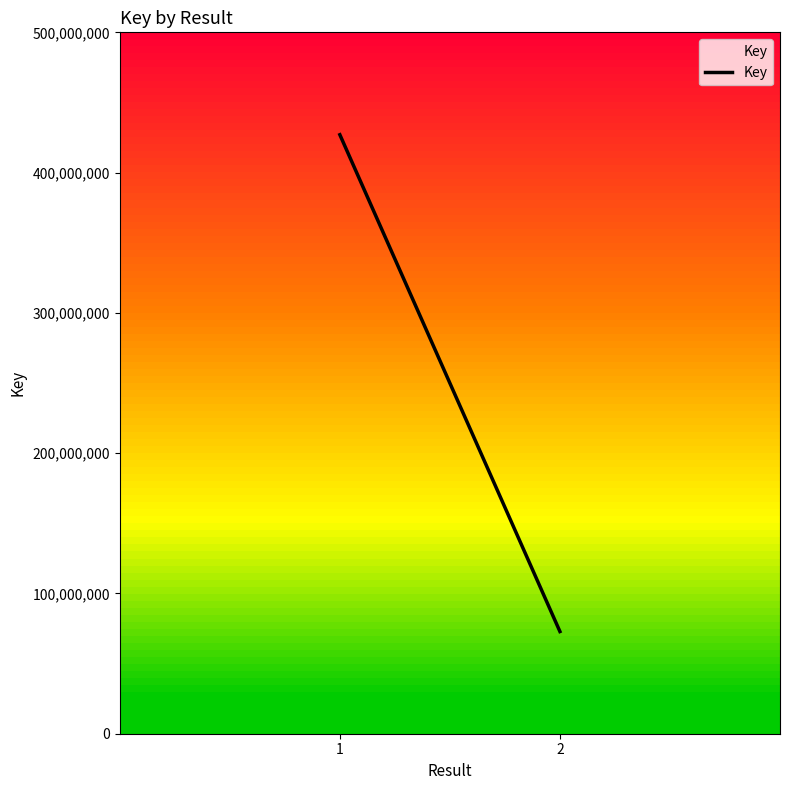

Rank the categories by value from lowest to highest.

2, 1